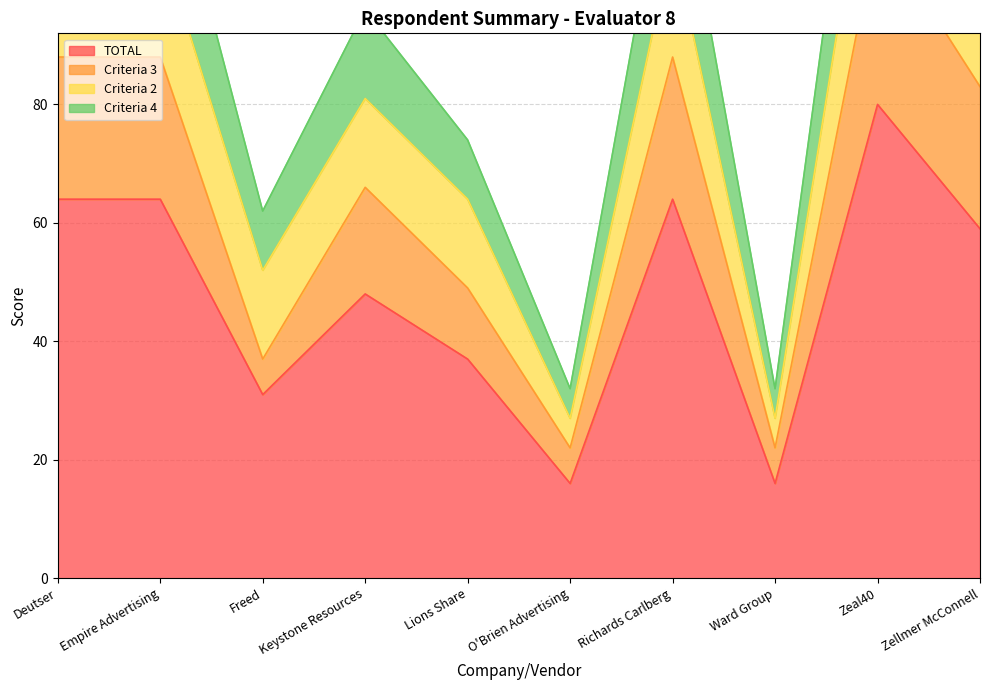

True or false: Criteria 4 has a value of 144 at Keystone Resources.

False